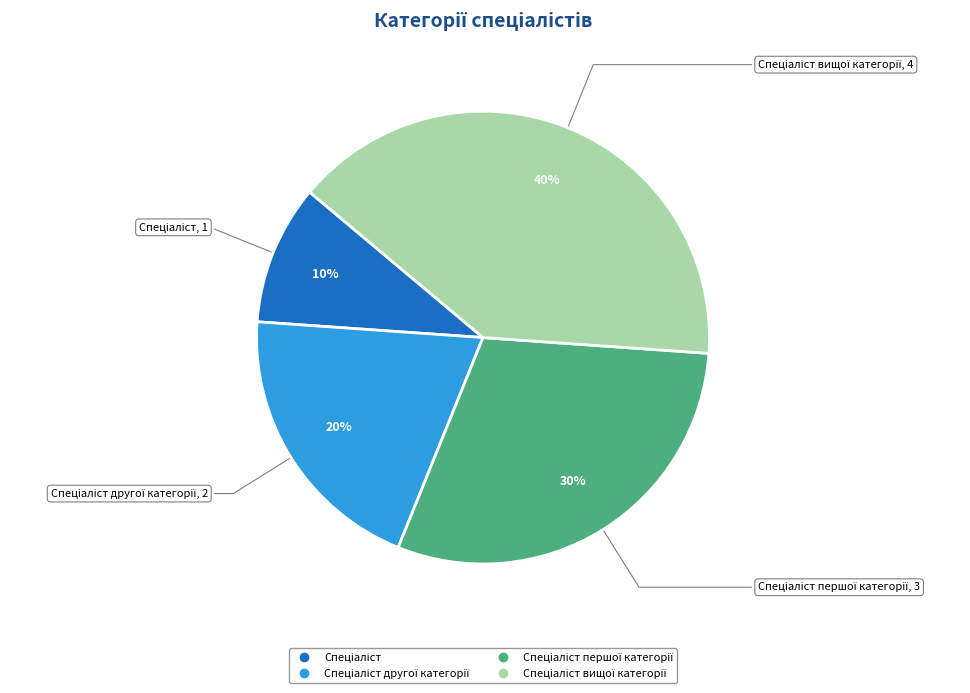

To the nearest percent, what is the difference between the largest and smallest slice percentages?

30%